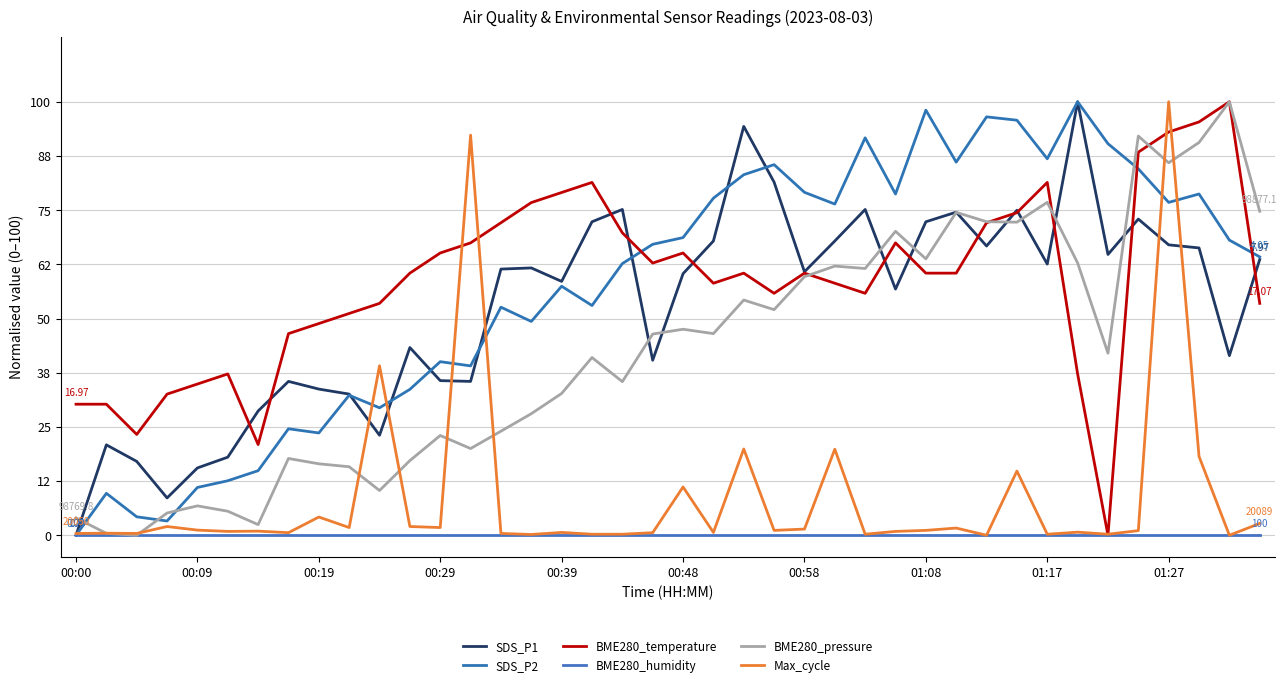

Does the chart have visible grid lines?

Yes